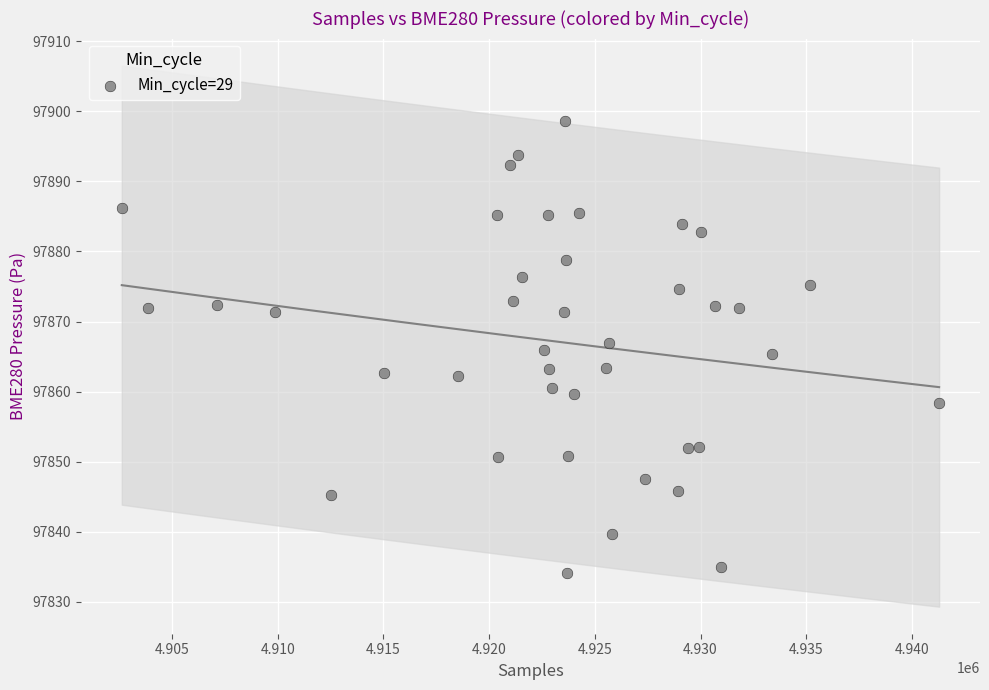

What is the range of X values (max minus min)?

38658.0